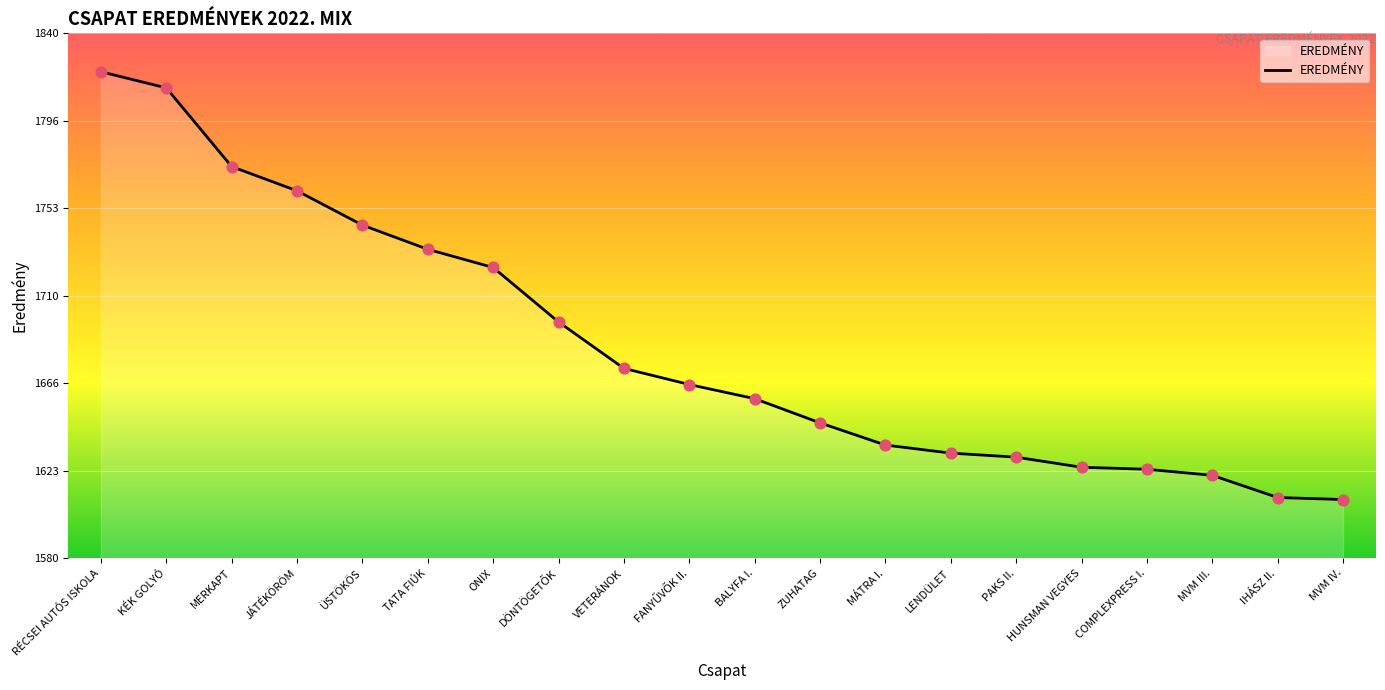

Approximately how many times larger is the value at KÉK GOLYÓ compared to BALYFA I.?

1.1